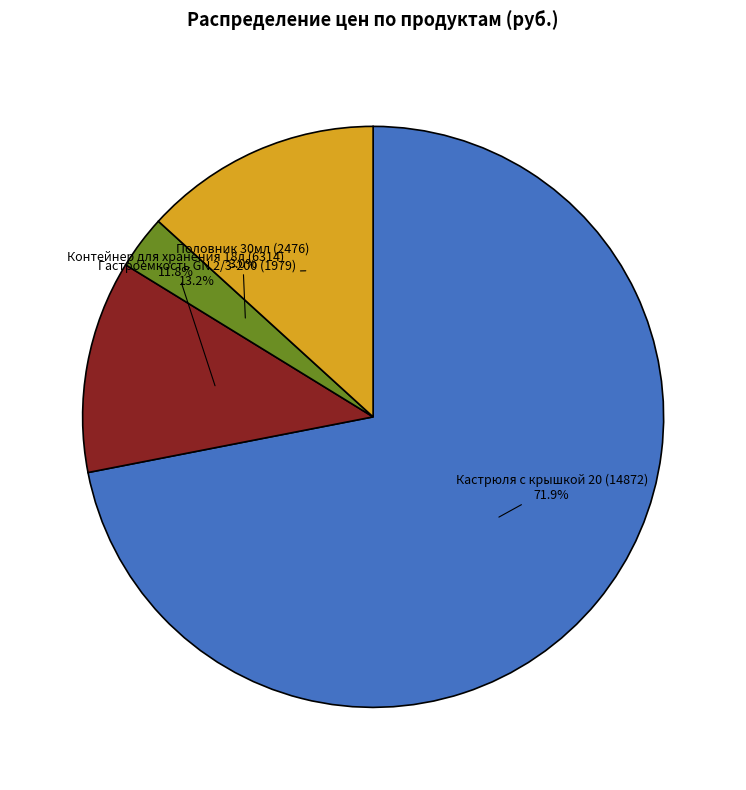

Rank the categories by value from lowest to highest.

Половник 30мл (2476), Контейнер для хранения 18л (6314), Гастроемкость GN 2/3-200 (1979), Кастрюля с крышкой 20 (14872)